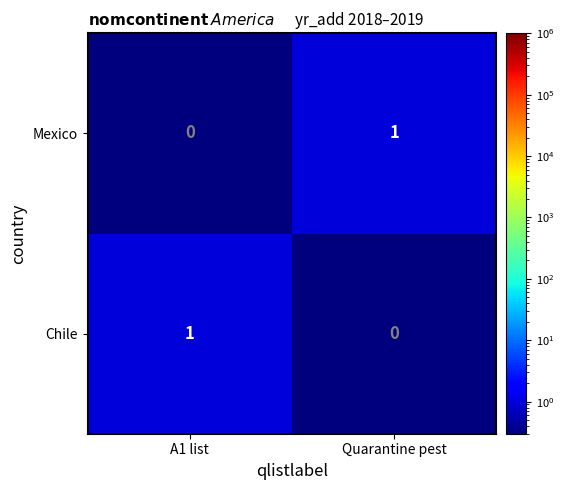

At which label does Mexico reach its minimum?

A1 list